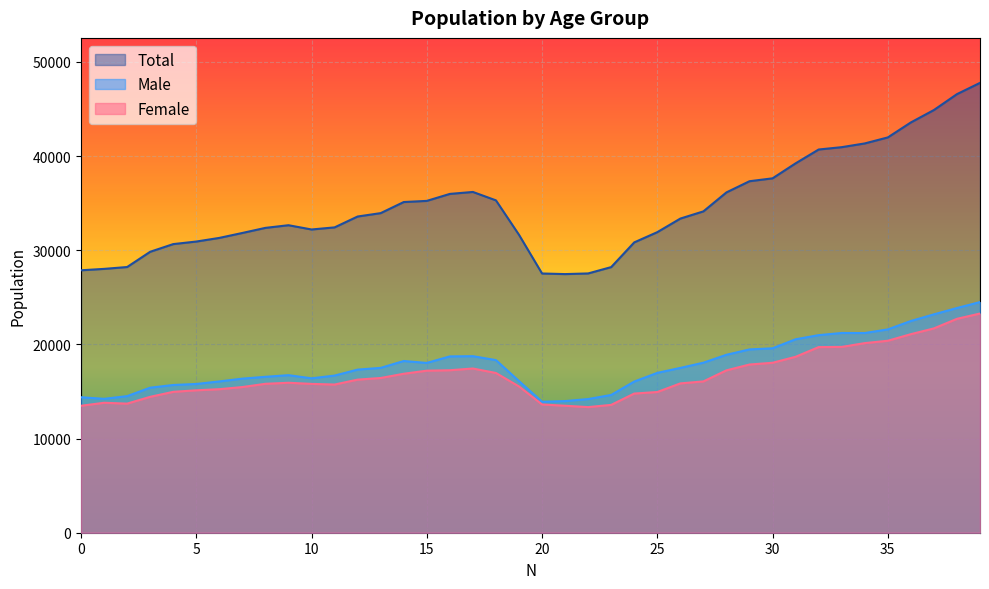

The value of Total at 32 is 40698. True or false?

True